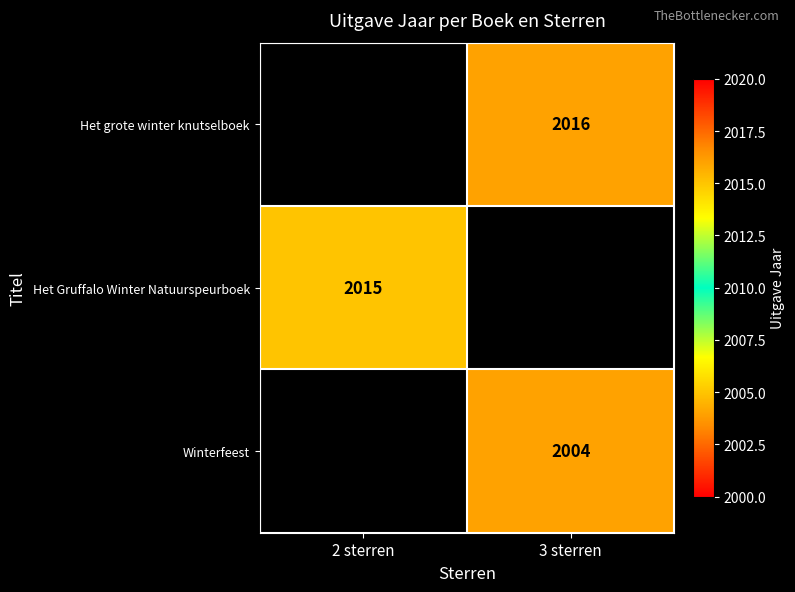

The Het grote winter knutselboek series shows 988 at 3 sterren. True or false?

False